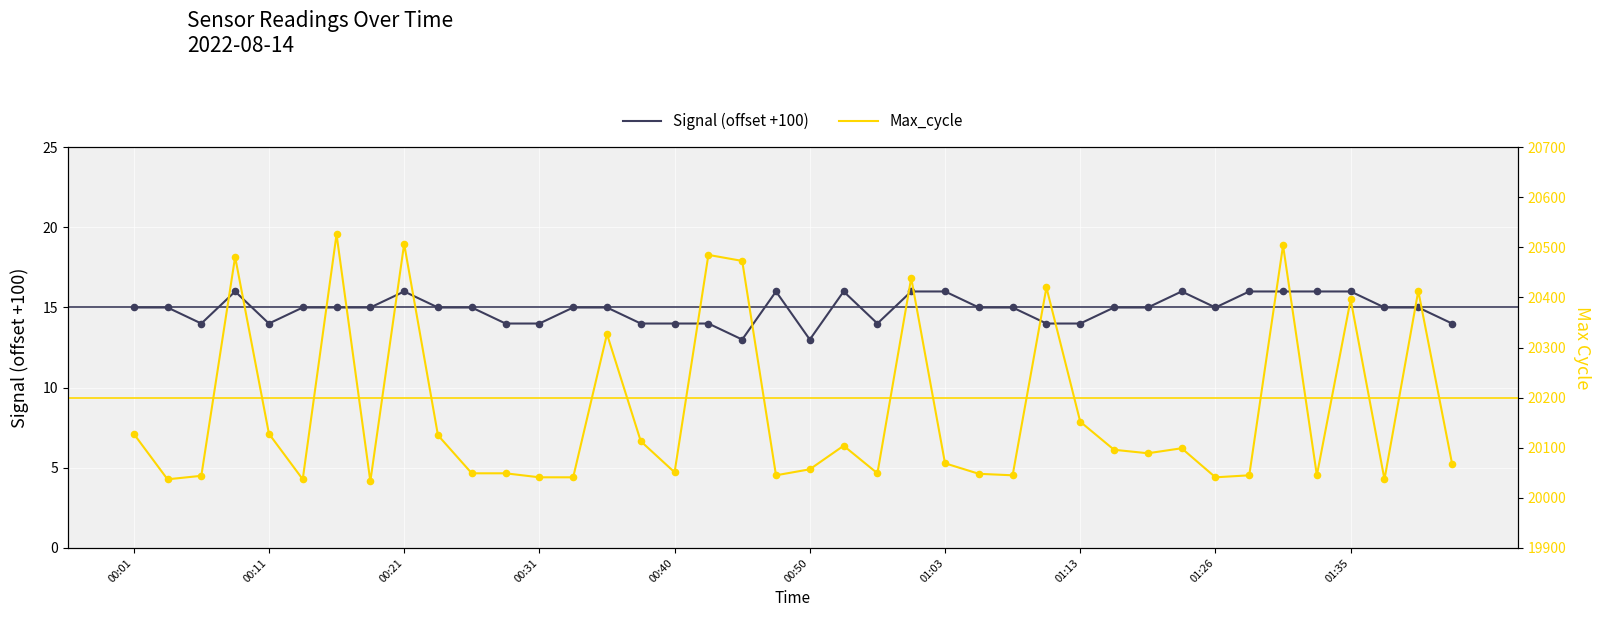

At how many categories does at least one series exceed 10809?

40